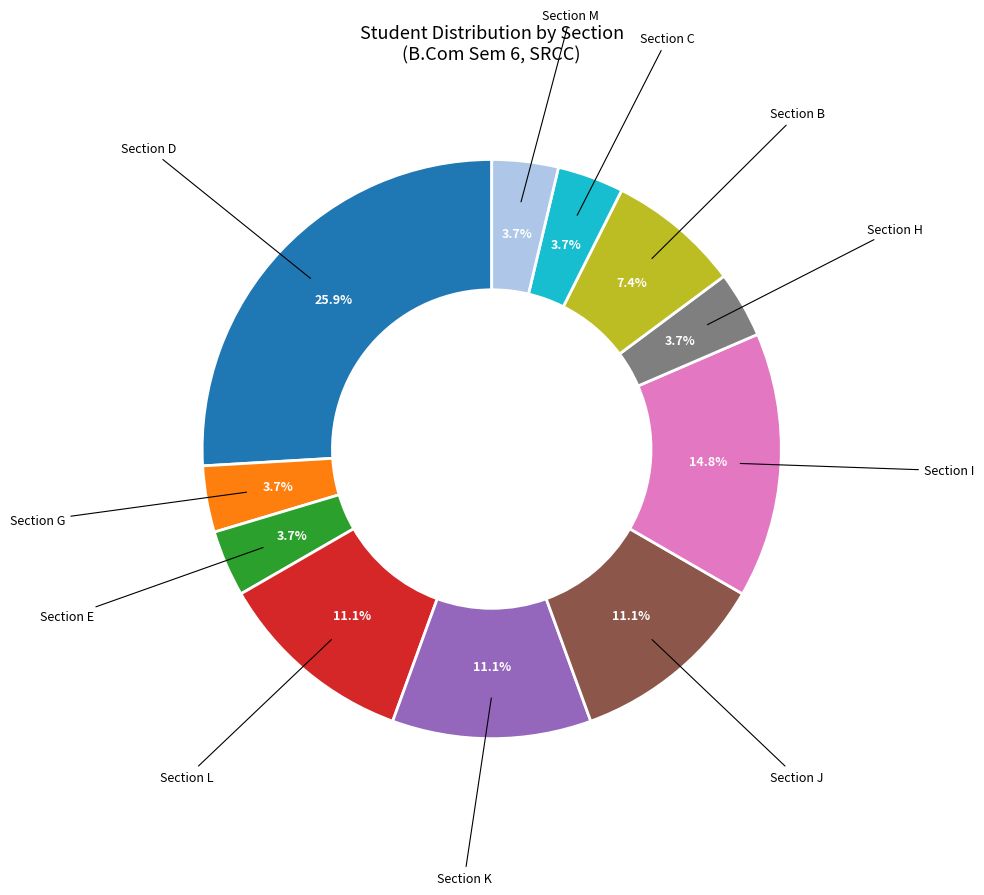

Is there a majority slice in this chart?

No